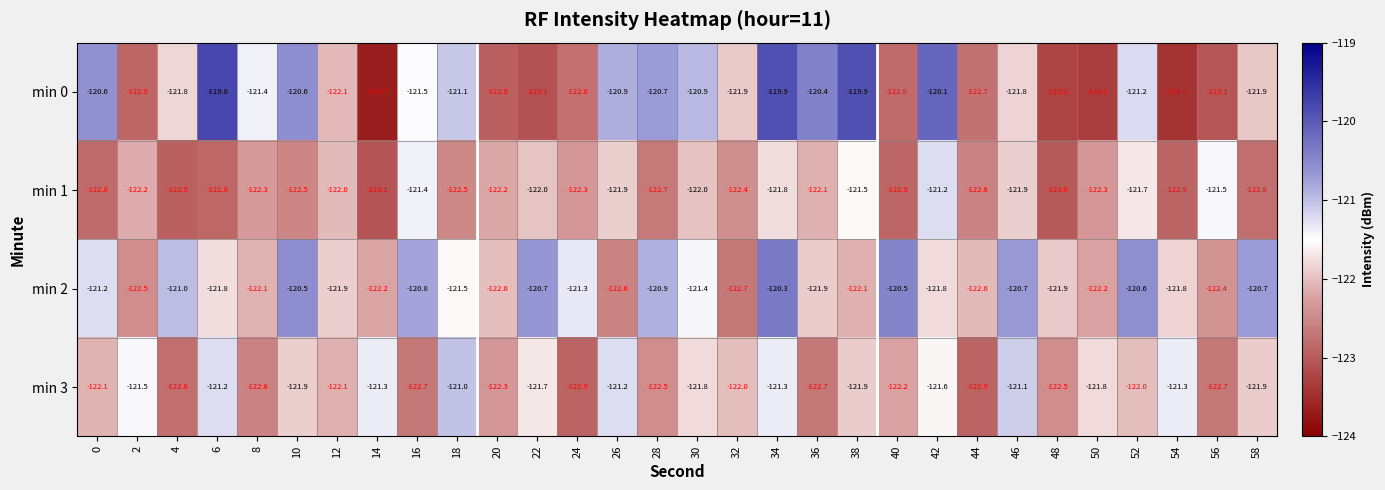

Read the min 1 value at 20.

-122.2